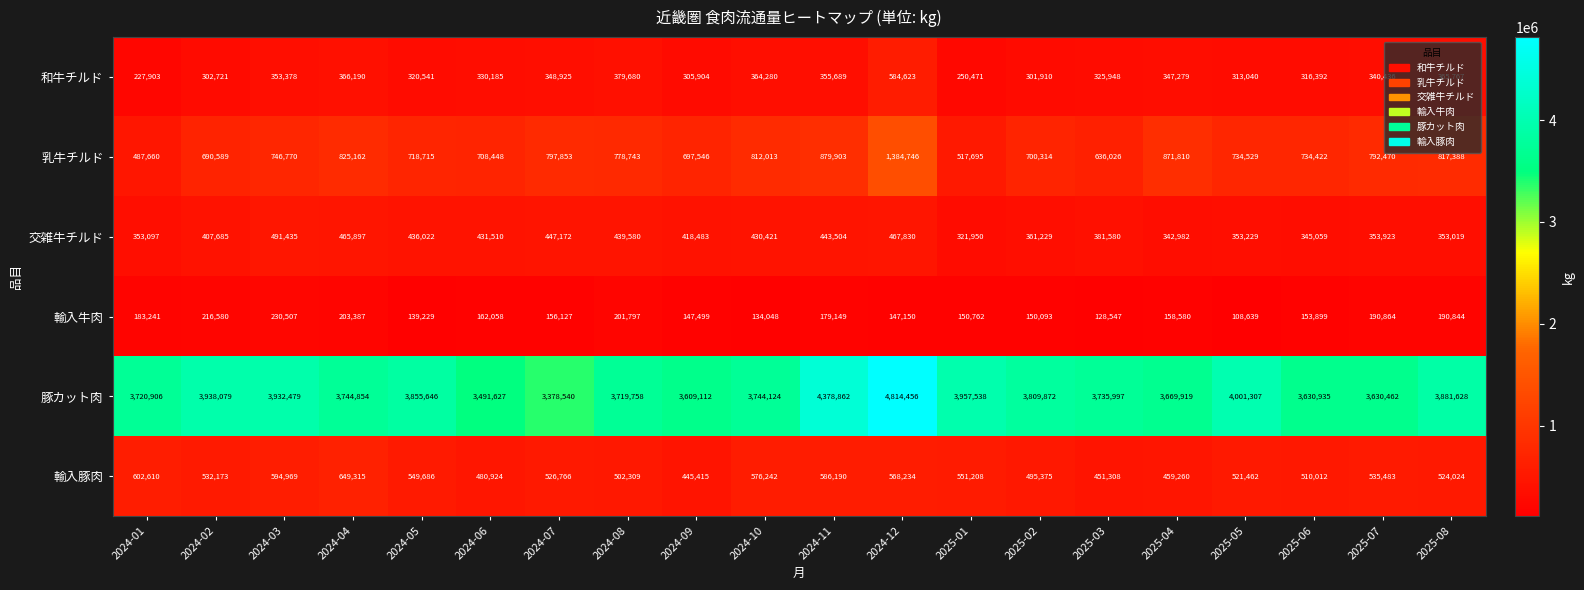

True or false: 輸入牛肉 has a value of 354898 at 2024-04.

False